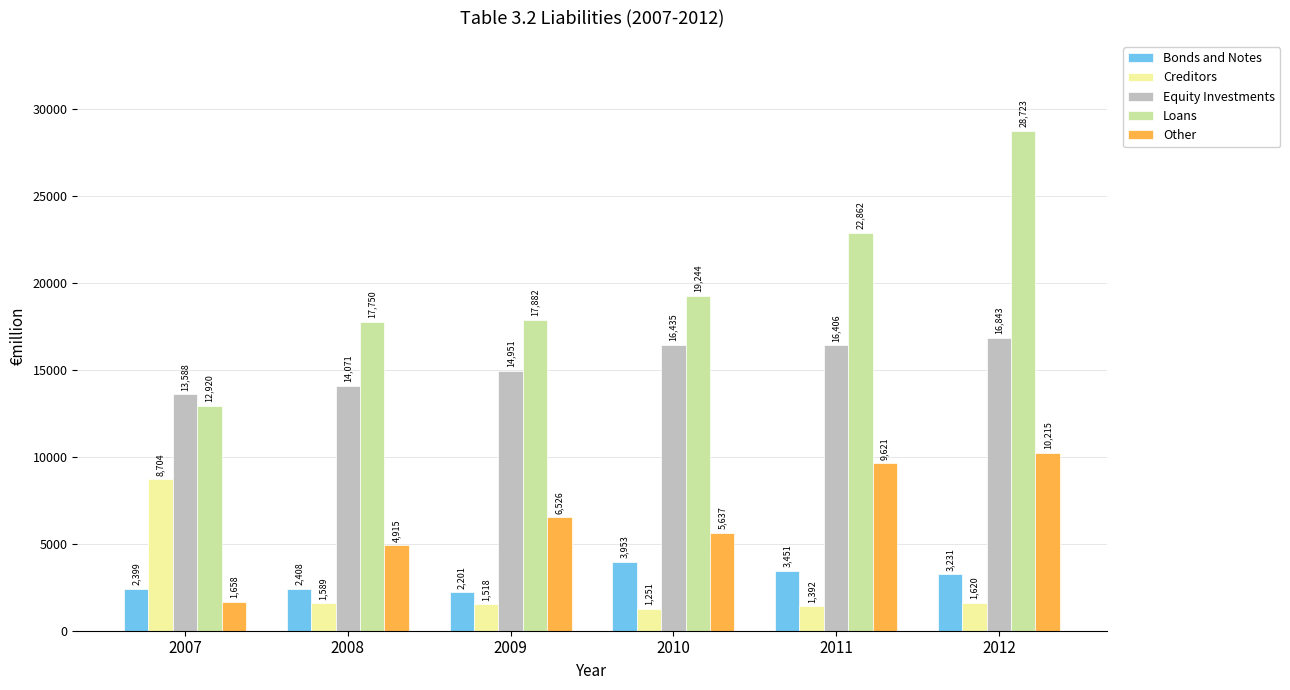

What is the difference between the highest and lowest values at 2011?

21469.7